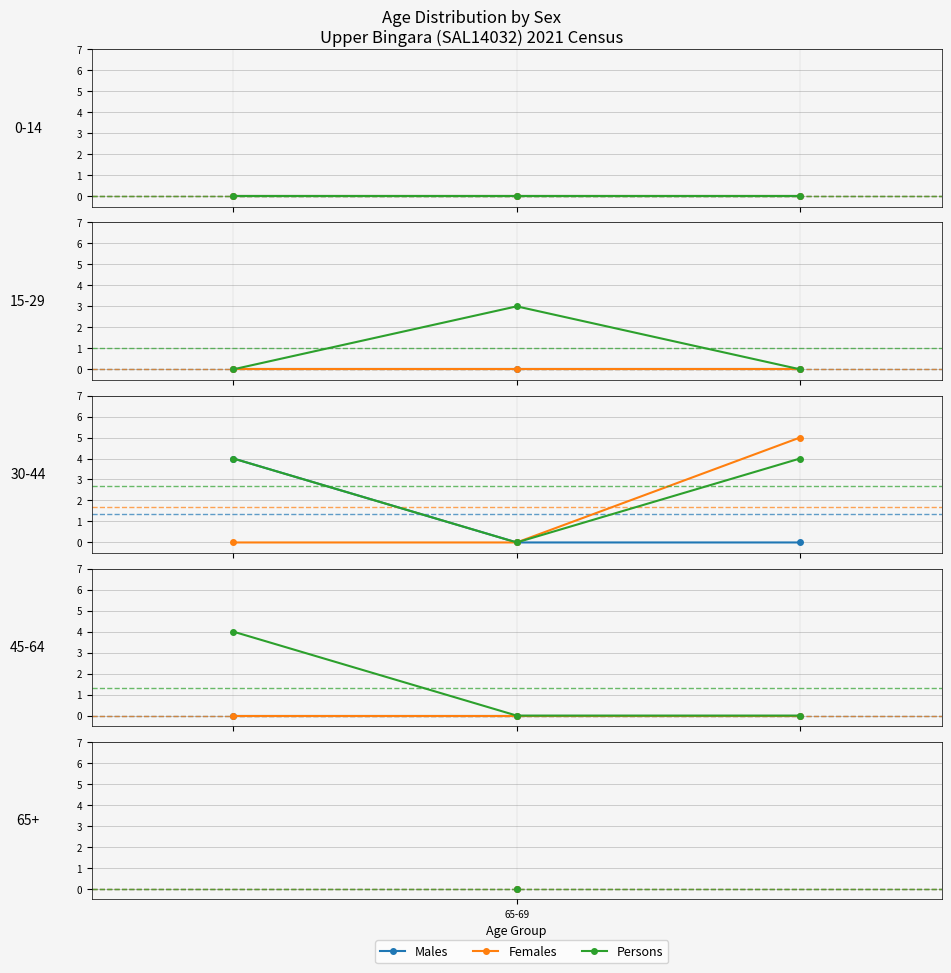

Count the number of categories in the chart.

3